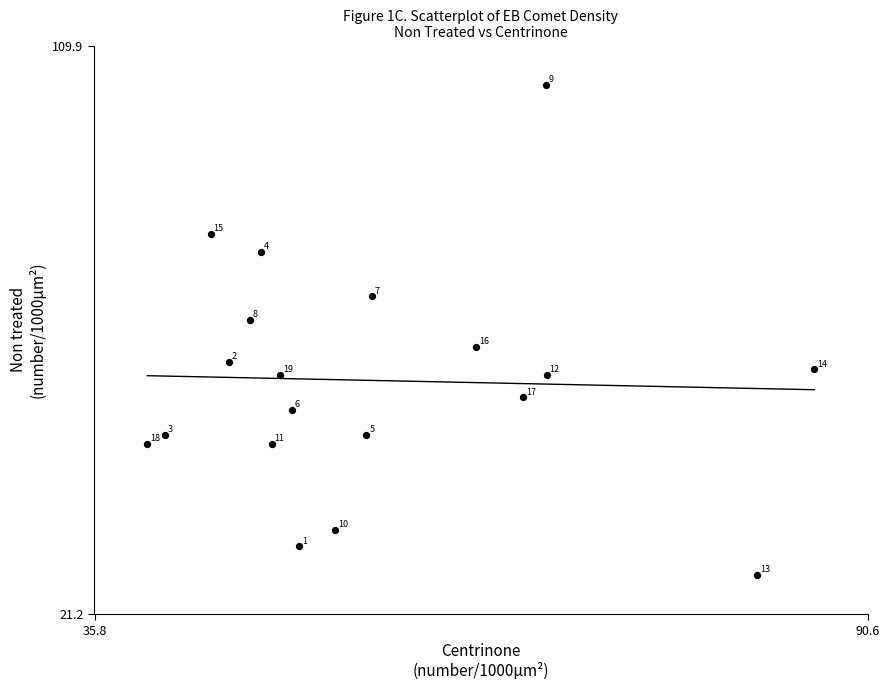

What is the range of X values (max minus min)?

47.3